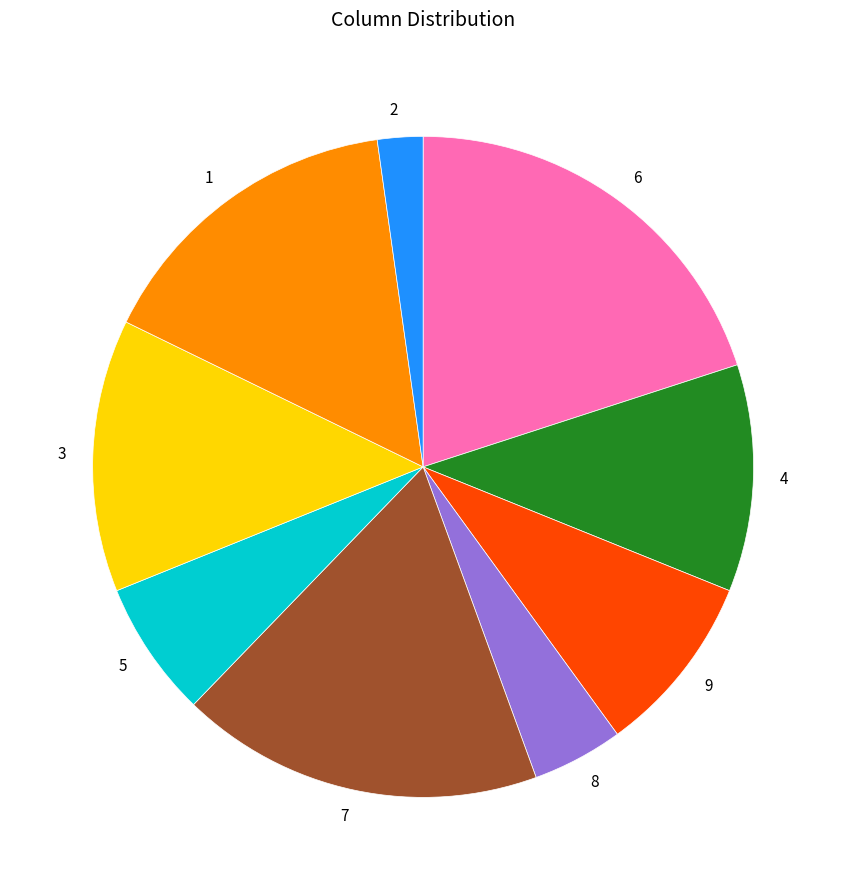

How many segments does this pie chart have?

9